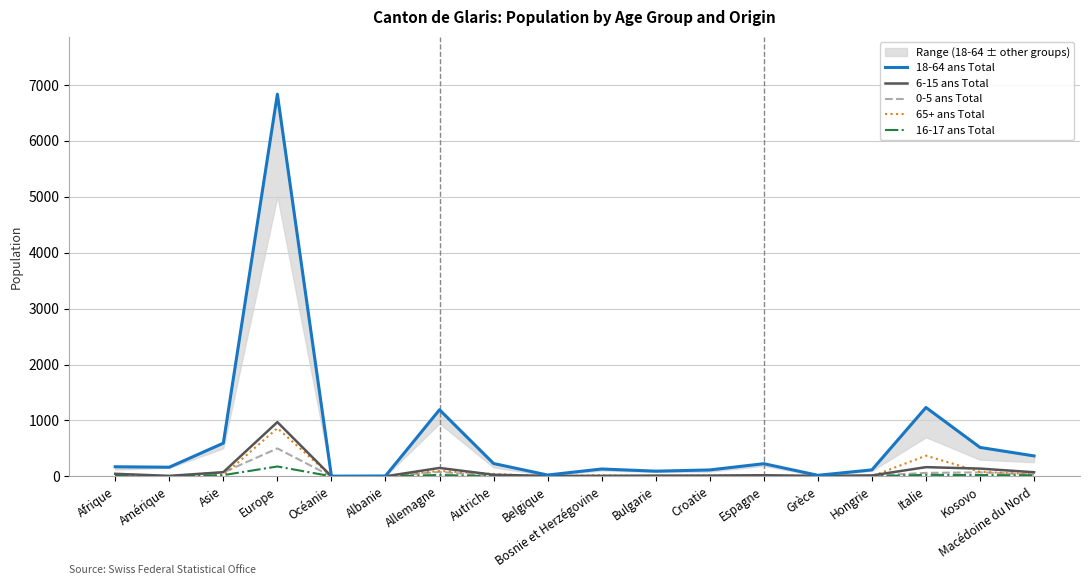

How many data points in 16-17 ans Total are less than 3?

8